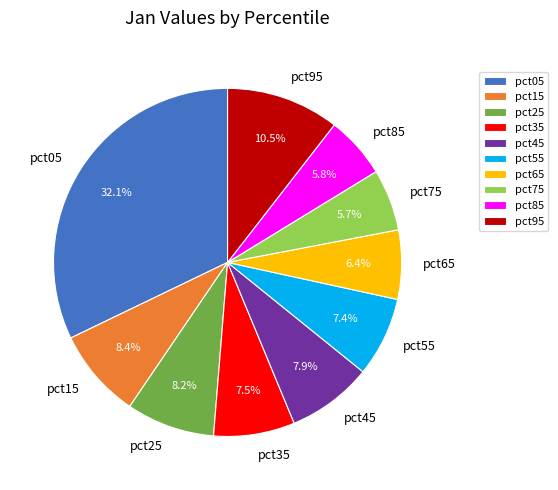

Is there any slice that represents more than half of the pie?

No